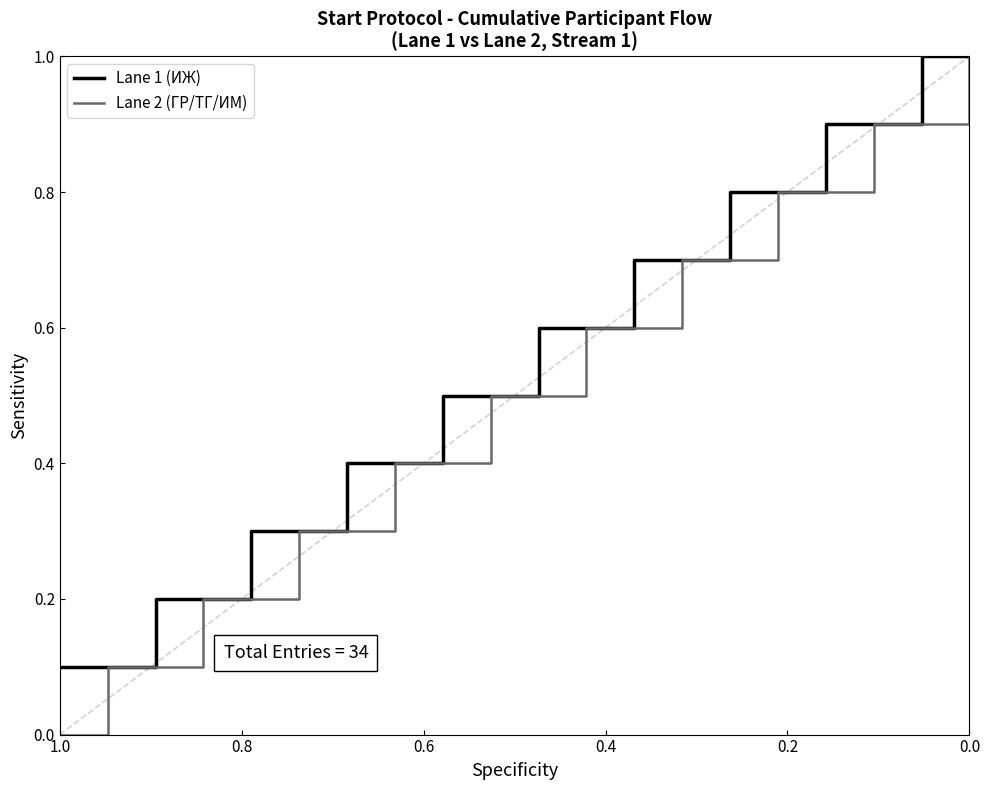

What is the maximum value shown in the chart?

1.0